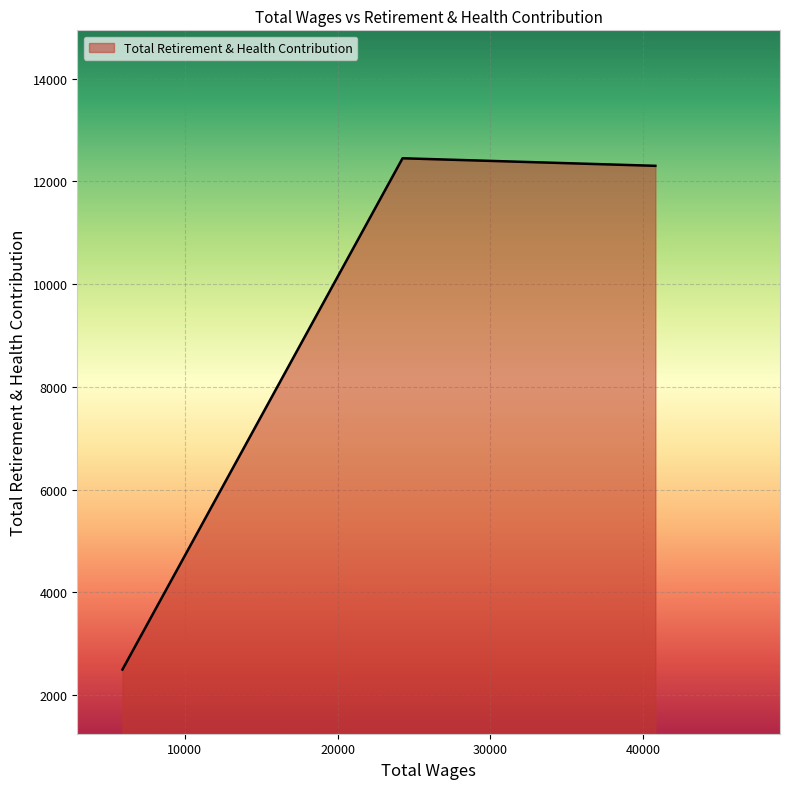

What is the smallest value displayed?

2499